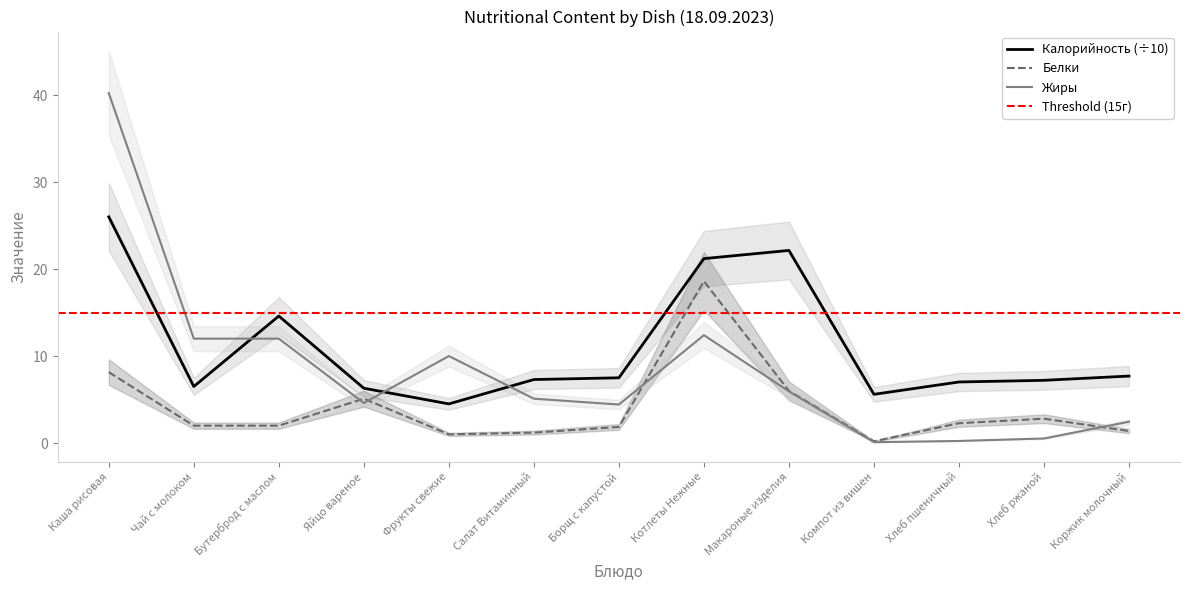

Reading left to right, list all the values displayed in this chart.

Калорийность: 26.0	6.5	14.6	6.3	4.5	7.3	7.5	21.2	22.1	5.6	7.0	7.2	7.7
Белки: 8.2	2.0	2.0	5.1	1.0	1.2	1.9	18.6	6.0	0.2	2.3	2.8	1.4
Жиры: 40.2	12.0	12.0	4.6	10.0	5.1	4.4	12.4	5.9	0.1	0.2	0.5	2.5